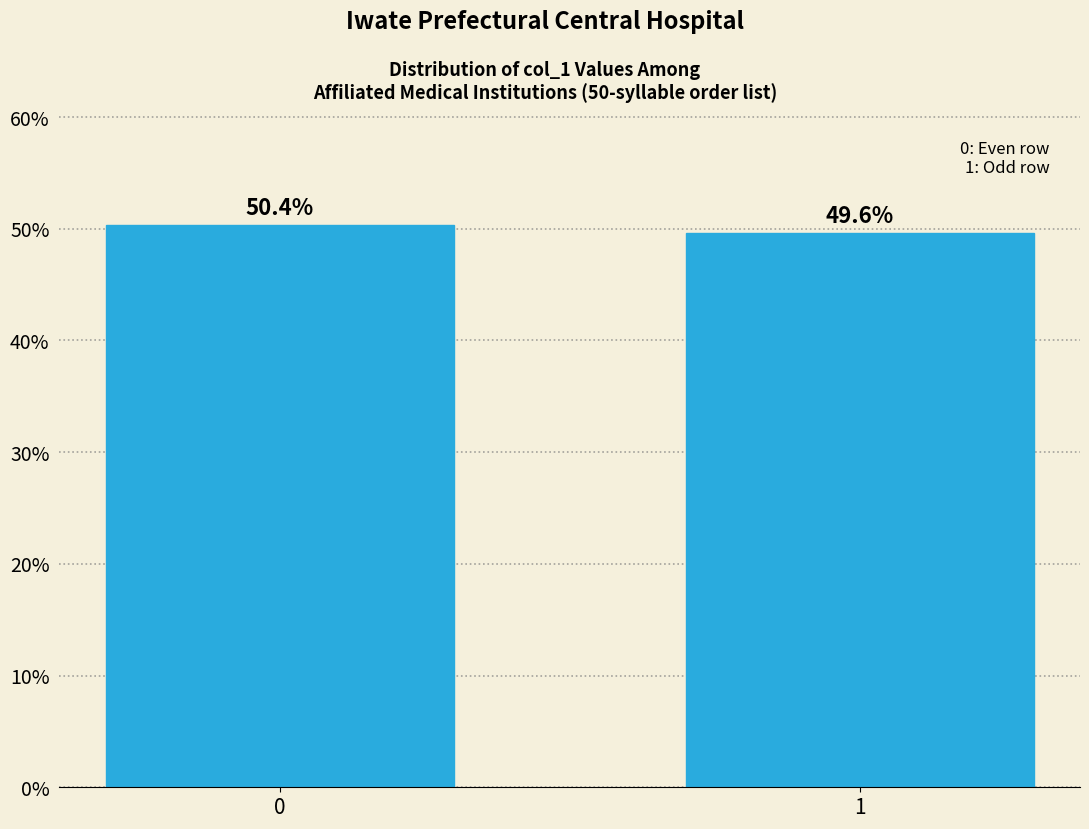

Reading left to right, what are all the values shown in this chart?

50.4	49.6